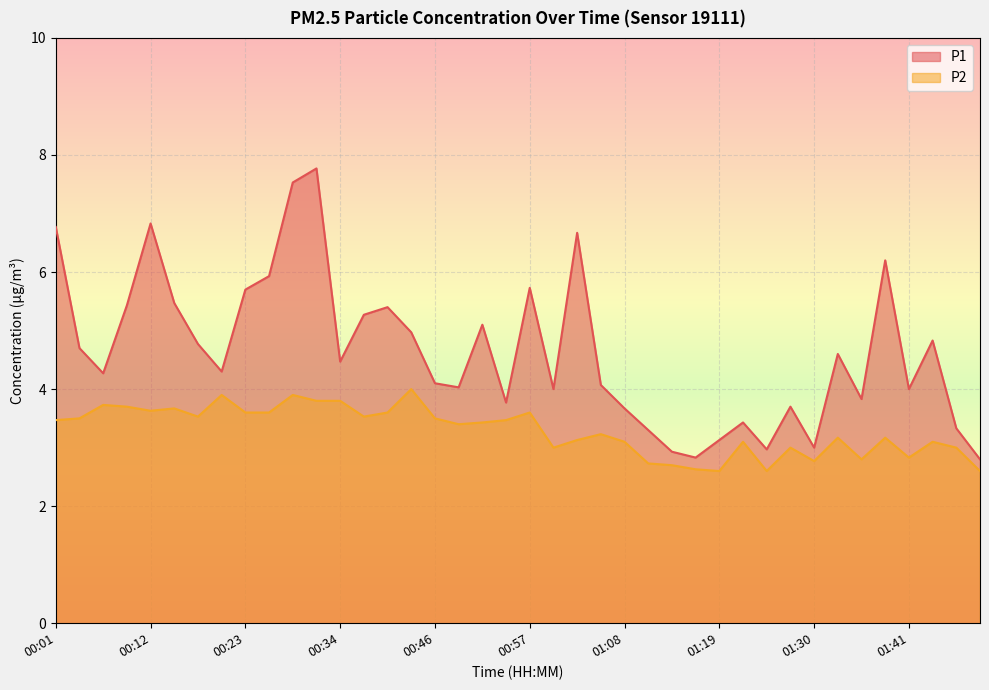

At which category is the sum across all series the highest?

00:32